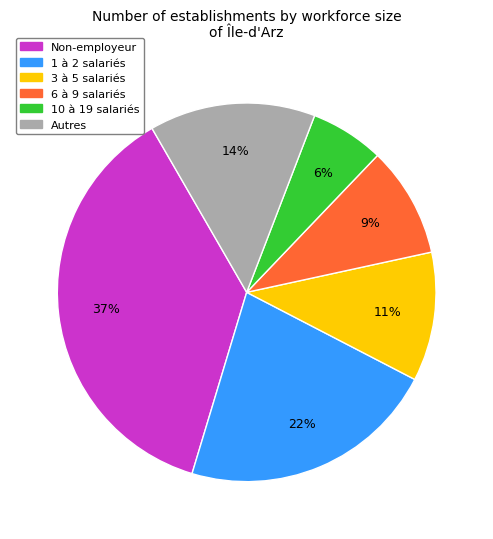

How many segments does this pie chart have?

6